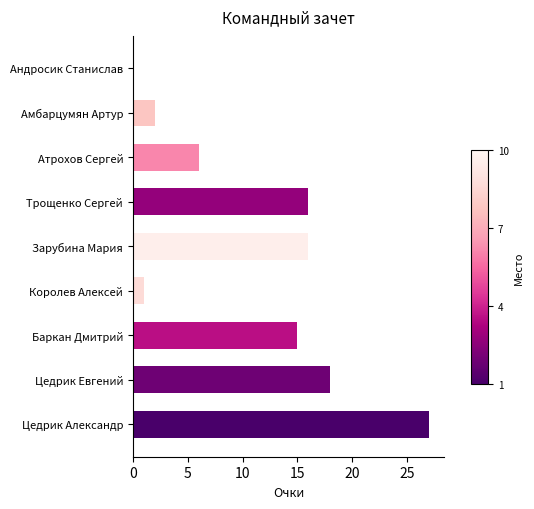

What is the ratio of the value at Трощенко Сергей to the value at Амбарцумян Артур?

8.0